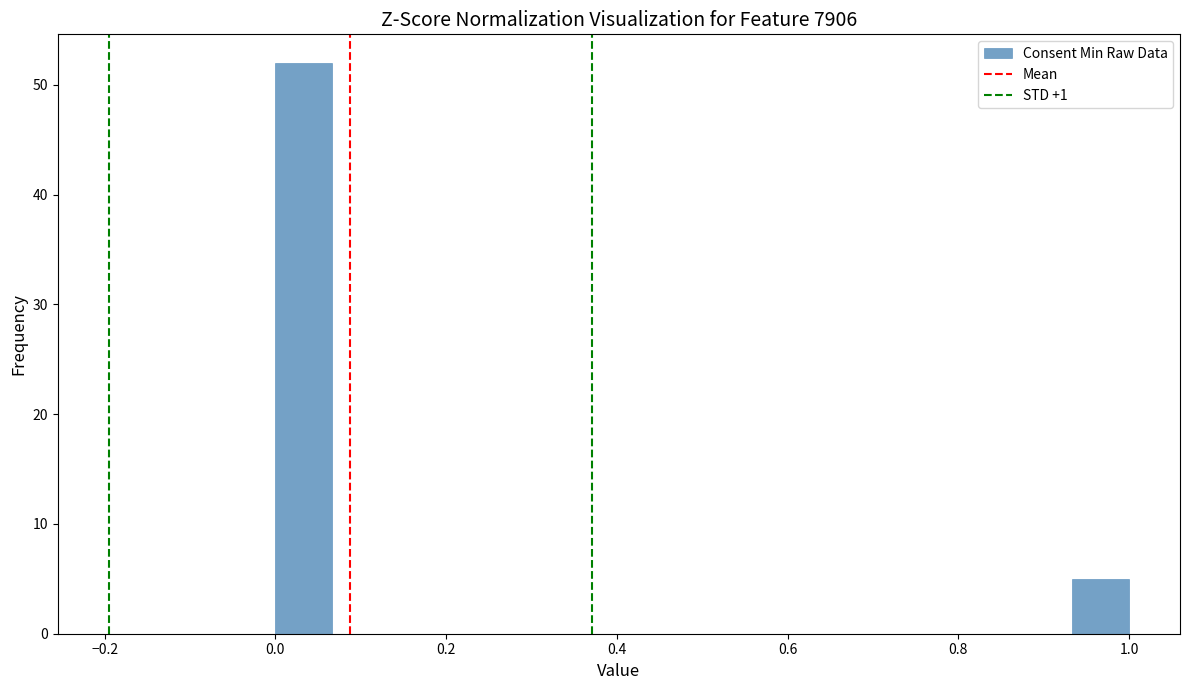

Read against the x-axis, roughly where is the centre of the tallest bar?

0.04